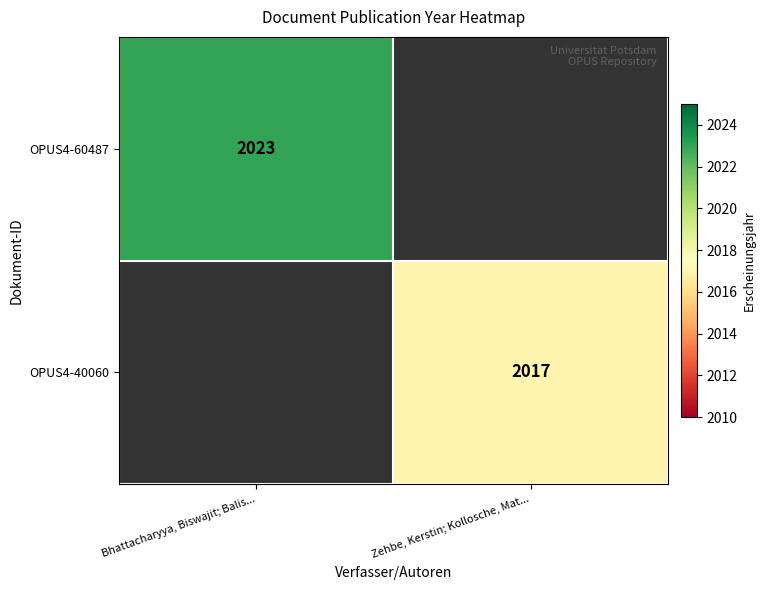

True or false: OPUS4-40060 has a value of 2017 at Zehbe, Kerstin; Kollosche, Mat....

True